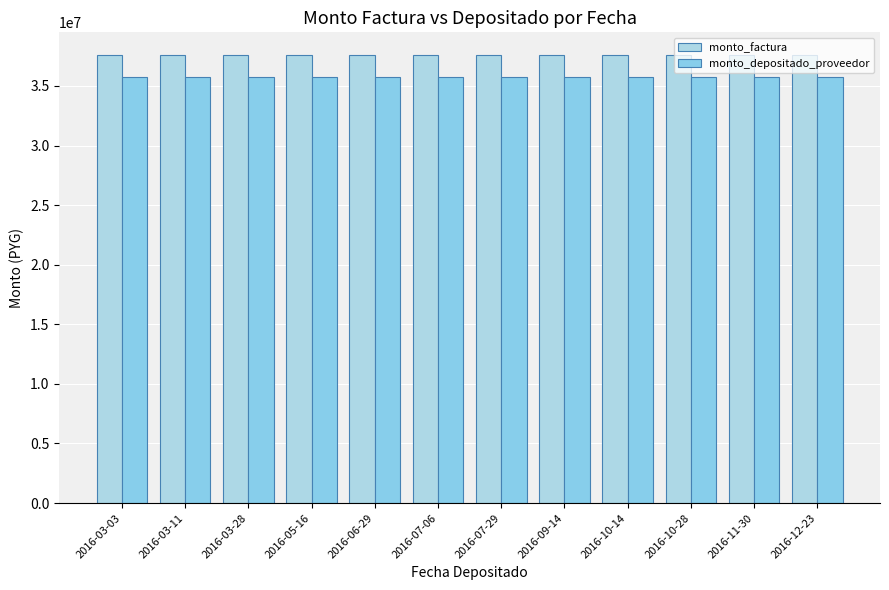

What is the label of the 4th bar from the right?

2016-10-14